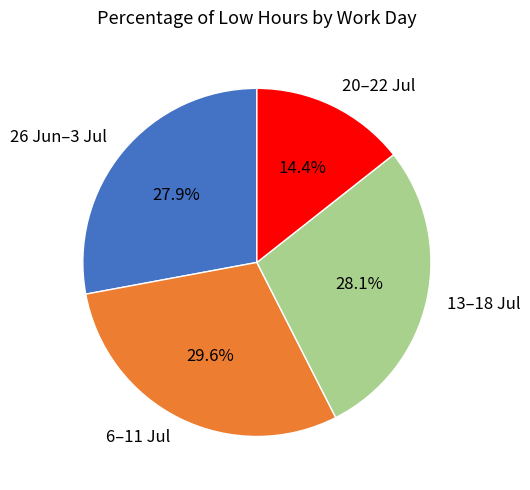

Which category has the smallest portion of the pie?

20–22 Jul